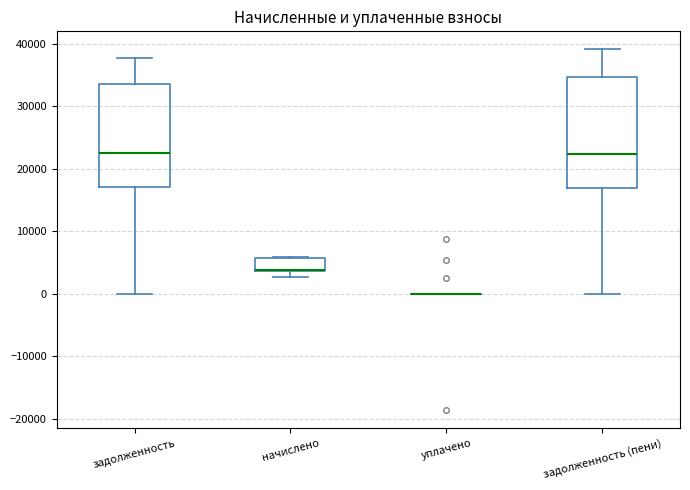

Reading left to right, read every box against the y-axis: the position of its median line, the range the box covers, and the ends of its whiskers. The values are not printed on the chart, so give them approximately, as read against the axis.

задолженность: median 23000, box 17000 to 34000, whiskers 0 to 38000
начислено: median 4000 (drawn on the box's lower edge), box 4000 to 6000, whiskers 3000 to 6000
уплачено: box collapsed to a line at 0, whiskers 0 to 0
задолженность (пени): median 22000, box 17000 to 35000, whiskers 0 to 39000